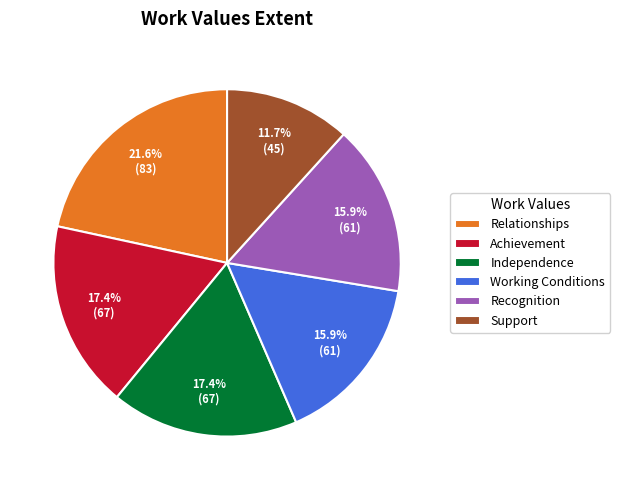

Which category has the smallest portion of the pie?

Support